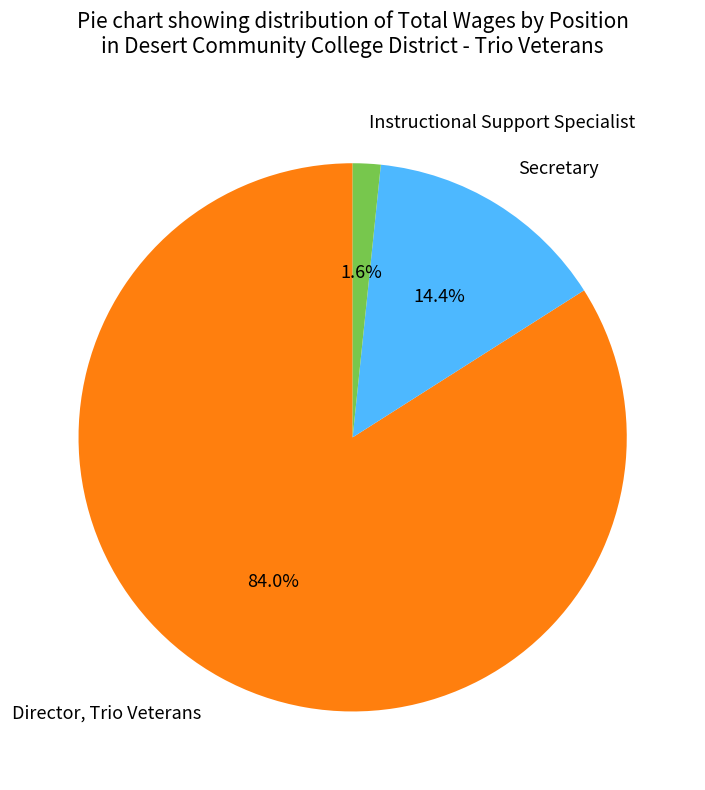

To the nearest percent, what percentage of the pie is Director, Trio Veterans?

84%